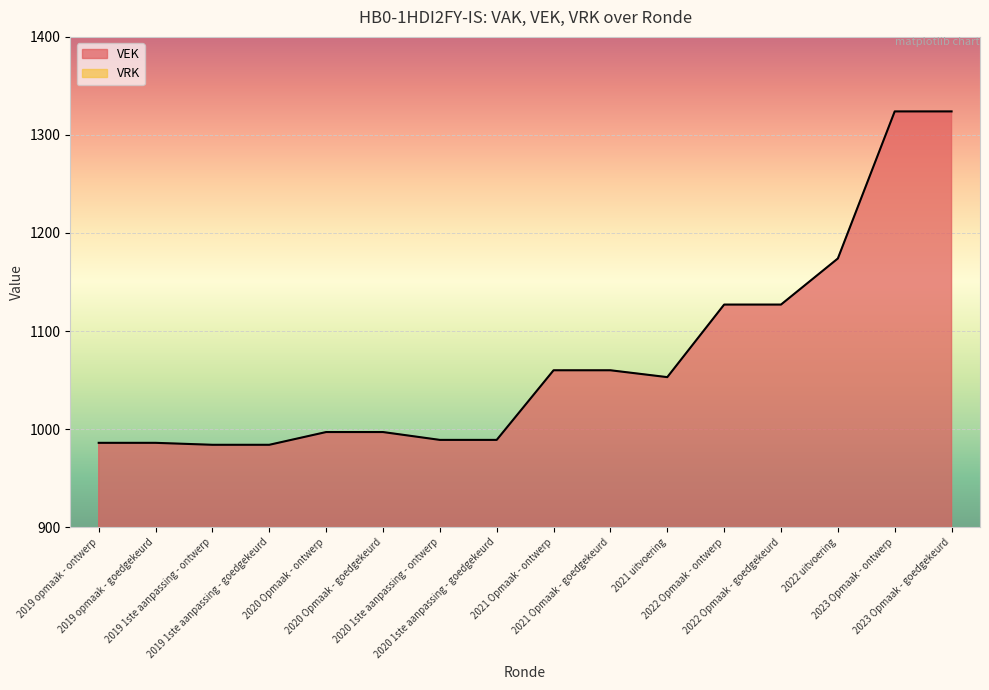

What is the minimum value shown in the chart?

984